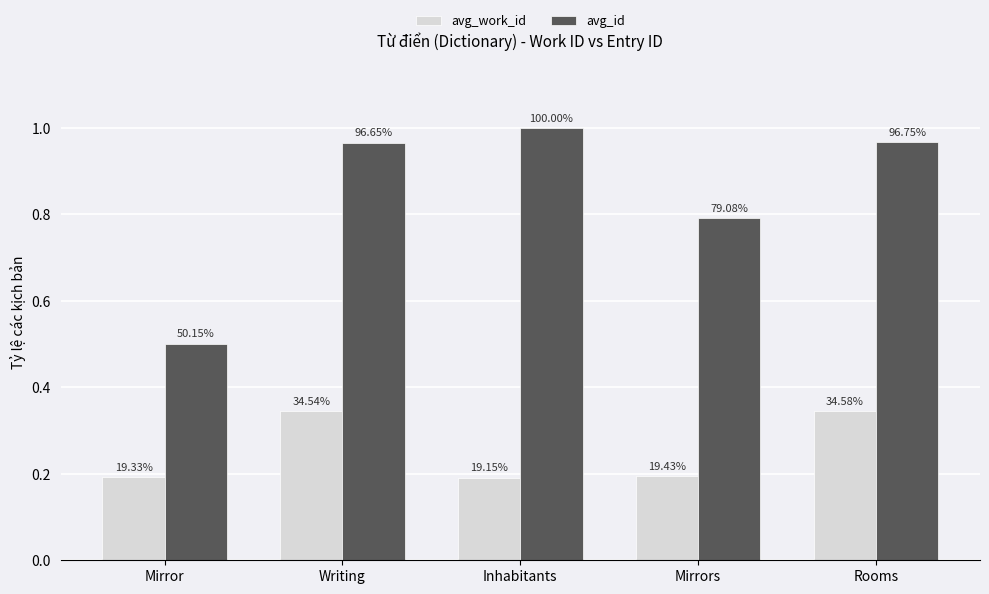

What are all the series names shown in the legend?

avg_work_id, avg_id